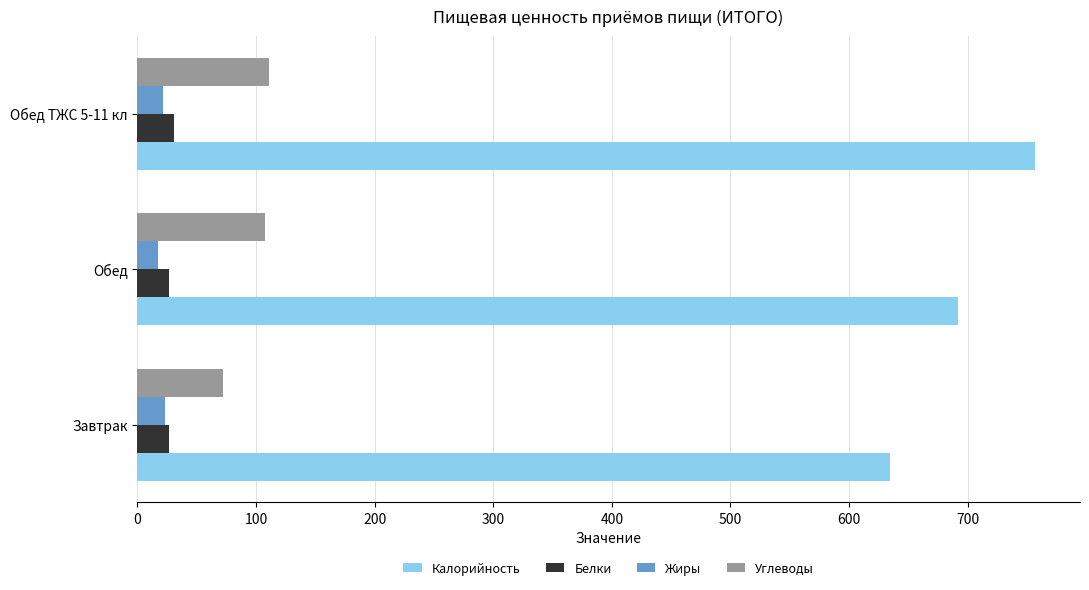

Is it true that Калорийность equals 985.6 at Обед?

False